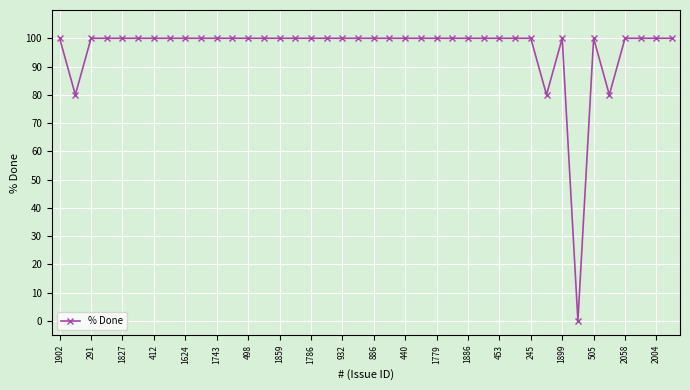

What is the value of the 28th point from the left?

100